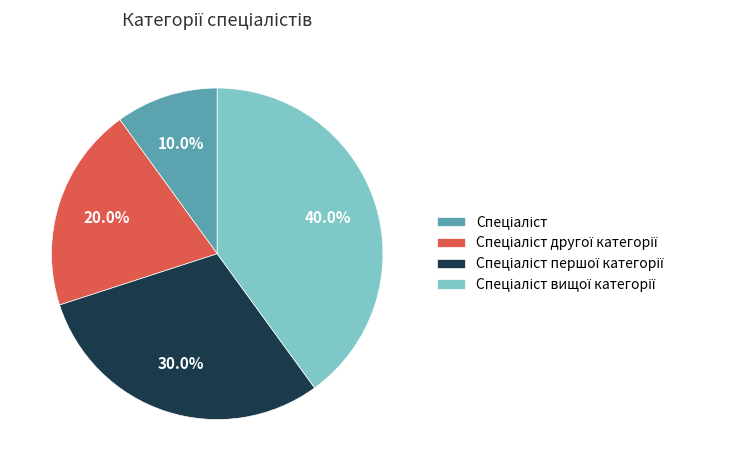

Does any single category account for the majority?

No